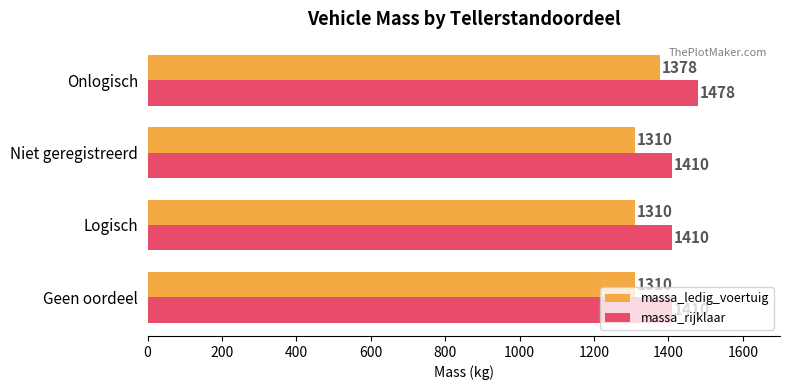

At how many categories does at least one series exceed 1356?

4